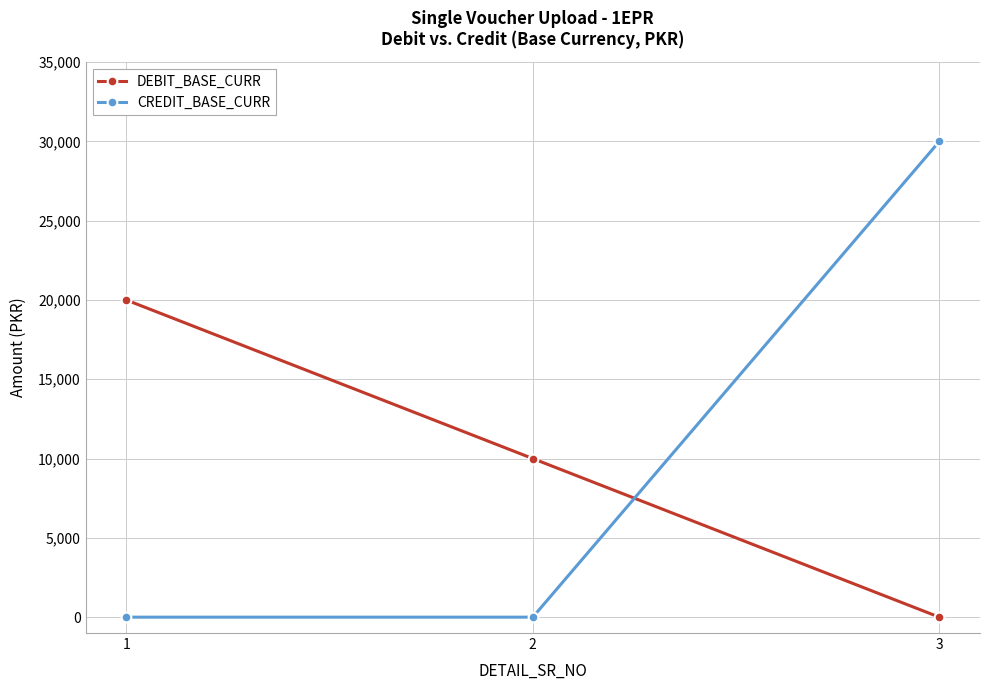

What is the highest value of the DEBIT_BASE_CURR series?

20000